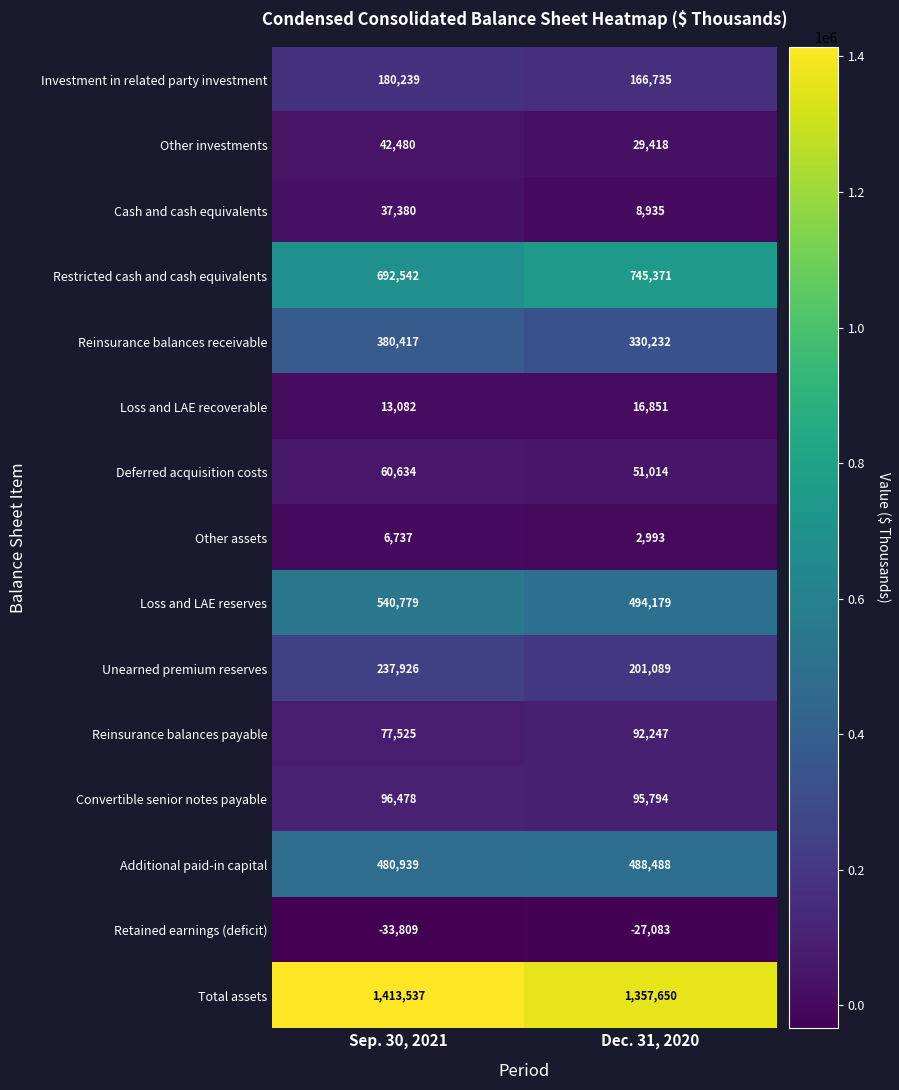

At Dec. 31, 2020, list the series in order from largest to smallest.

Total assets, Restricted cash and cash equivalents, Loss and LAE reserves, Additional paid-in capital, Reinsurance balances receivable, Unearned premium reserves, Investment in related party investment, Convertible senior notes payable, Reinsurance balances payable, Deferred acquisition costs, Other investments, Loss and LAE recoverable, Cash and cash equivalents, Other assets, Retained earnings (deficit)